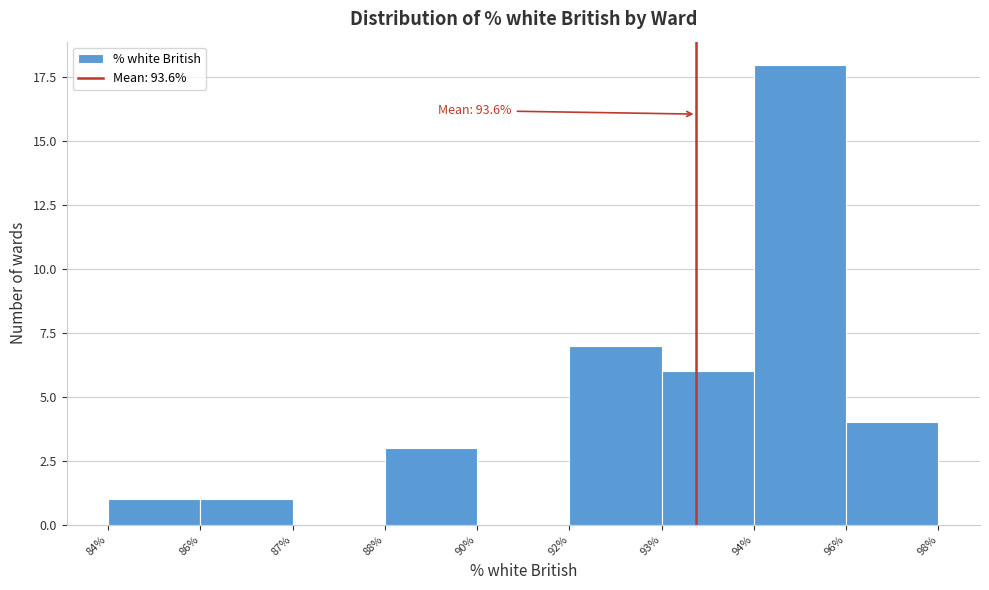

Reading left to right, transcribe all the data shown in this chart.

84%=1	86%=1	87%=0	88%=3	90%=0	92%=7	93%=6	94%=18	96%=4